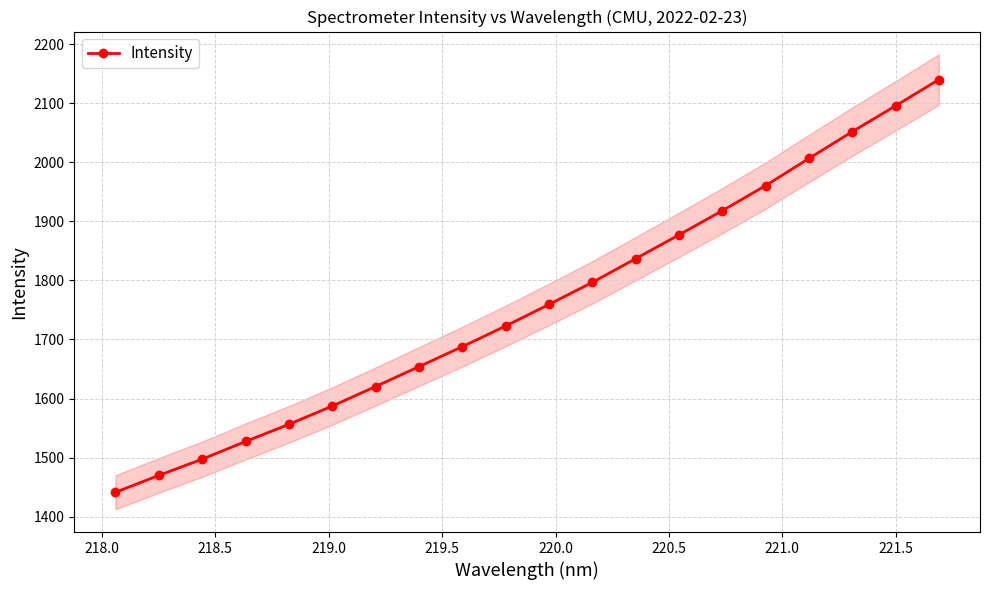

True or false: Intensity has more than 2 interior local peaks.

False